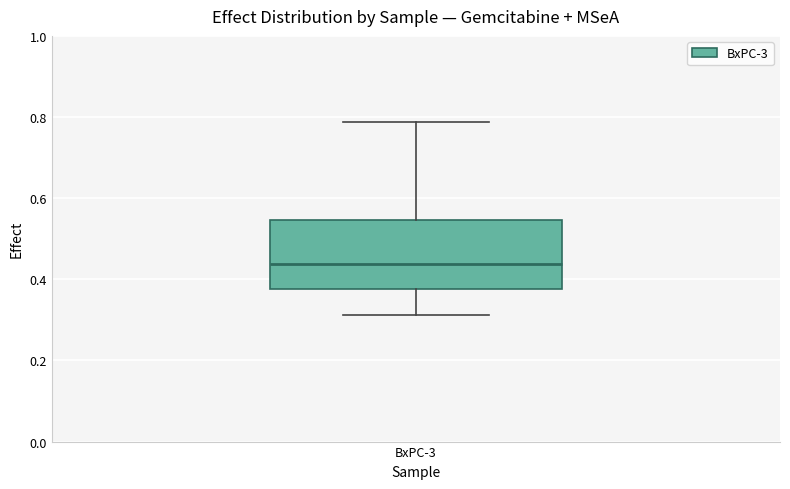

Transcribe this box plot: give where the median line is, the range the box spans, and where the two whiskers end, as read against the y-axis. The values are not printed on the chart, so give them approximately, as read against the axis.

median 0.44, box 0.38 to 0.54, whiskers 0.32 to 0.78